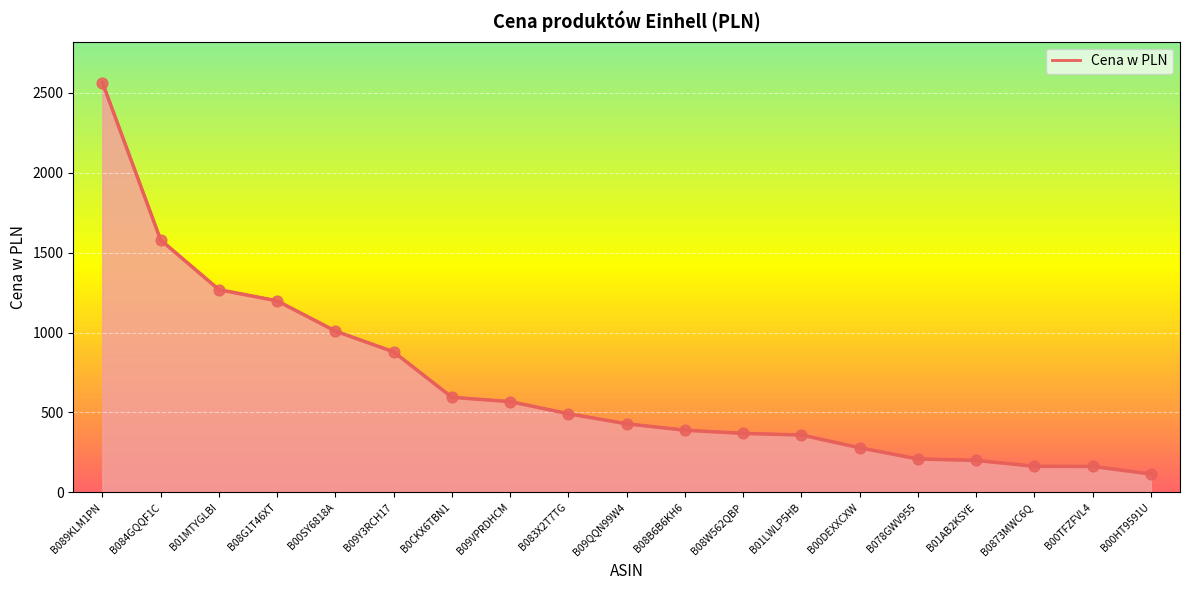

What is the change in value from B00SY6818A to B09QQN99W4?

-580.0